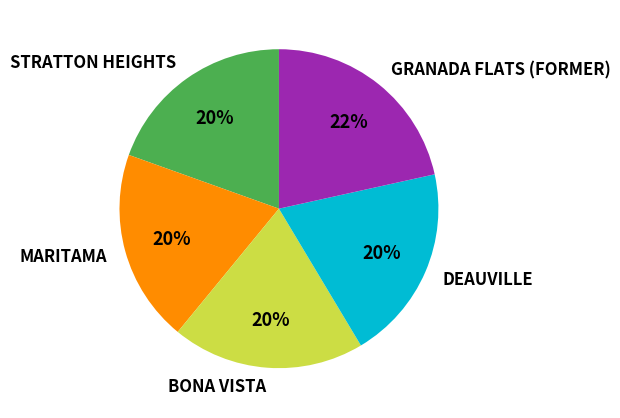

Is the sum of GRANADA FLATS (FORMER) and MARITAMA greater than half?

No